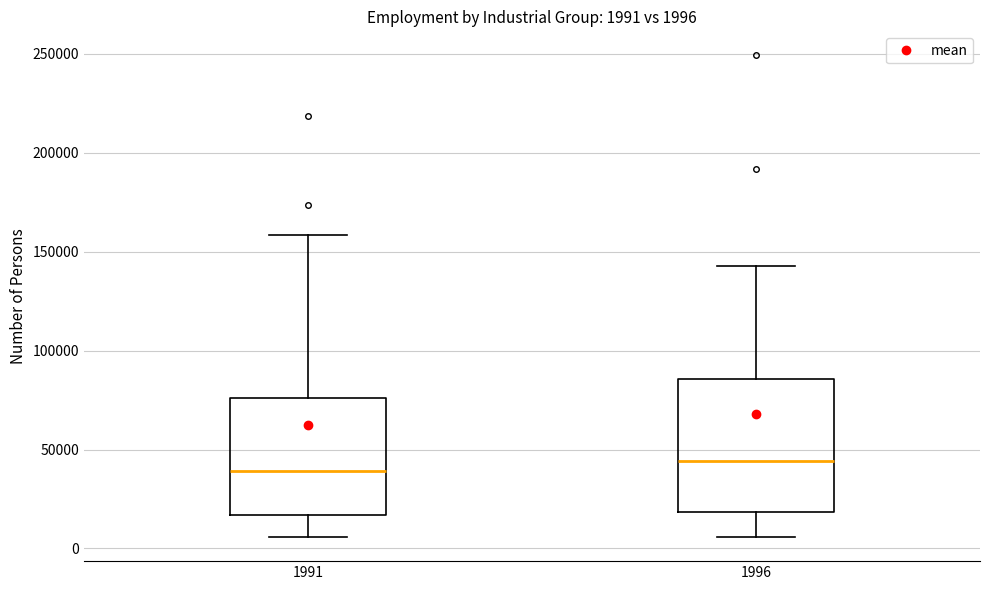

Comparing the boxes themselves (not the whiskers), which one is the tallest?

1996